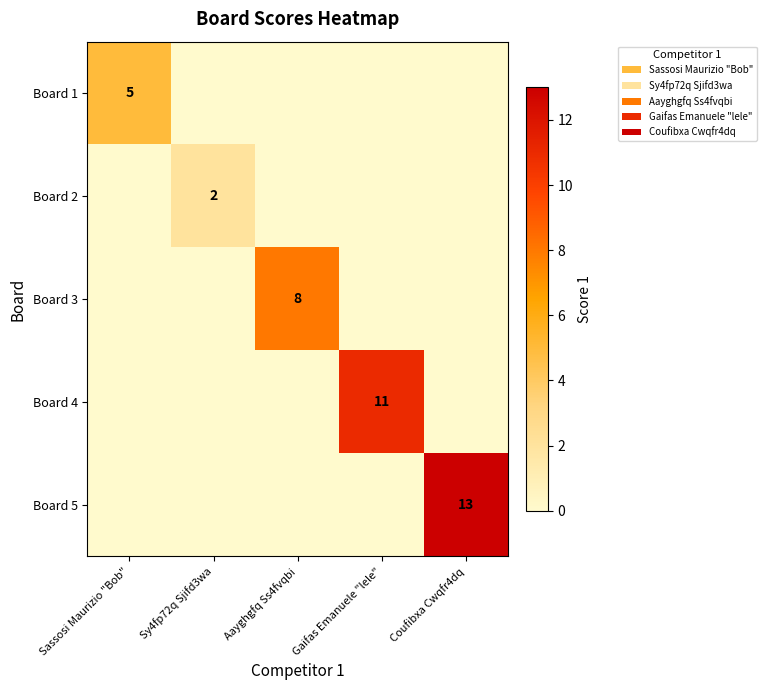

Is it true that Board 3 equals 8 at Aayghgfq Ss4fvqbi?

True